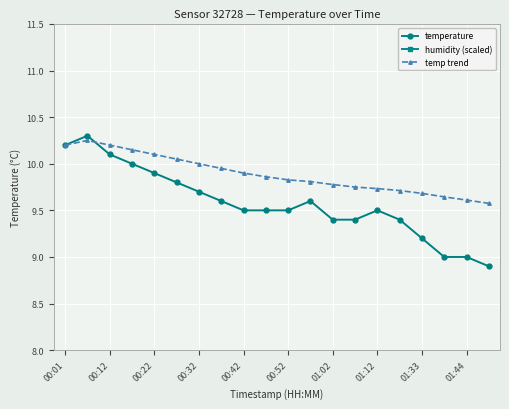

What is the sum of all humidity (scaled) values?

269.8